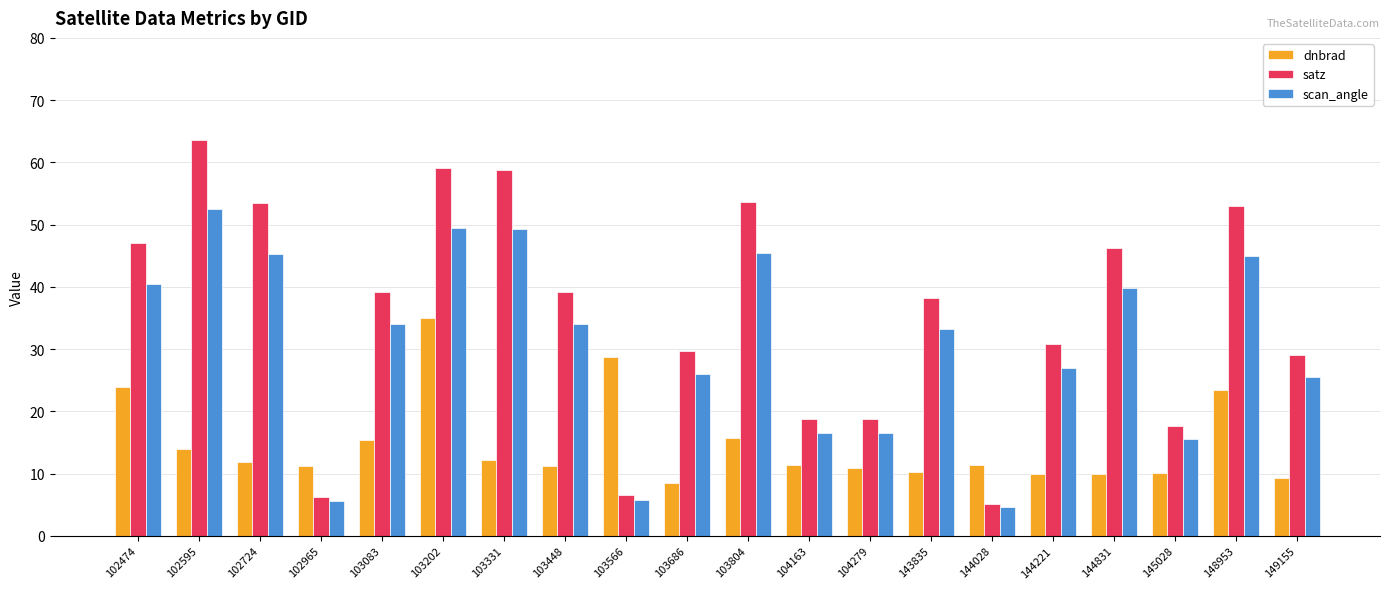

Which category has the highest value across all series?

102595